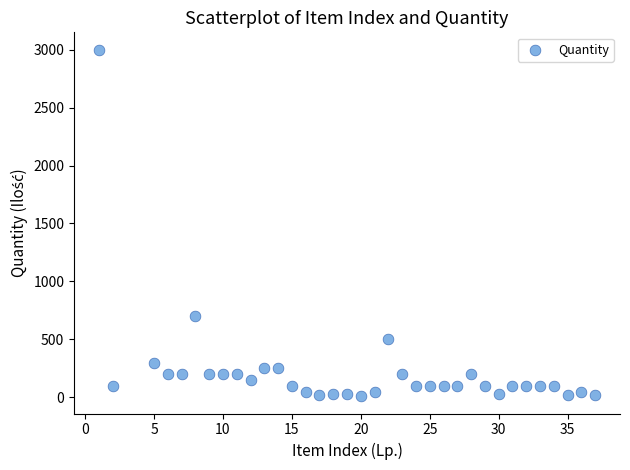

What Y value in the scatter plot is closest to 1505?

700